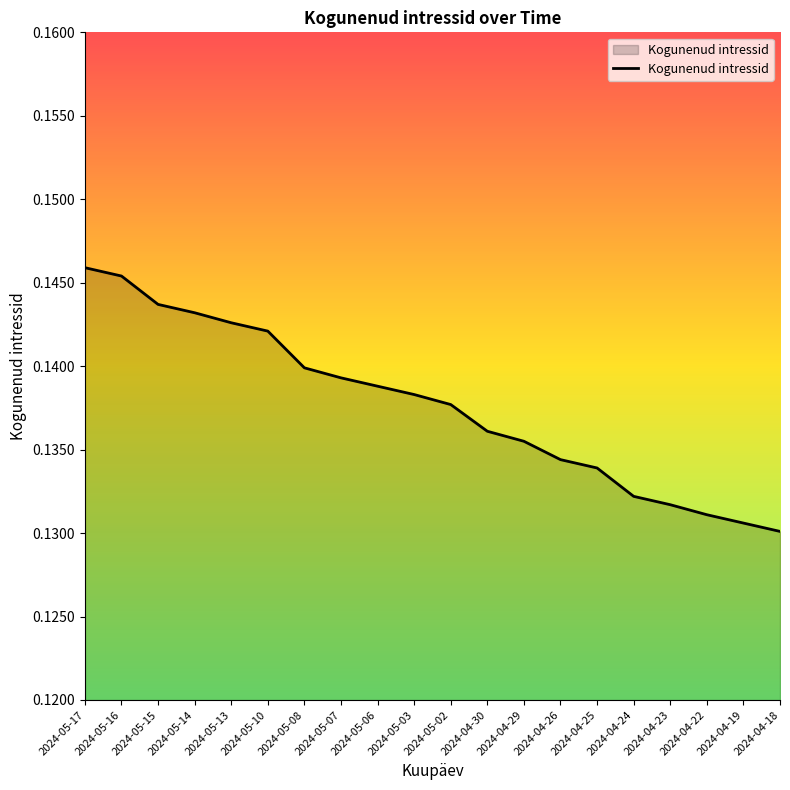

Which label corresponds to the largest value in the chart?

2024-05-17